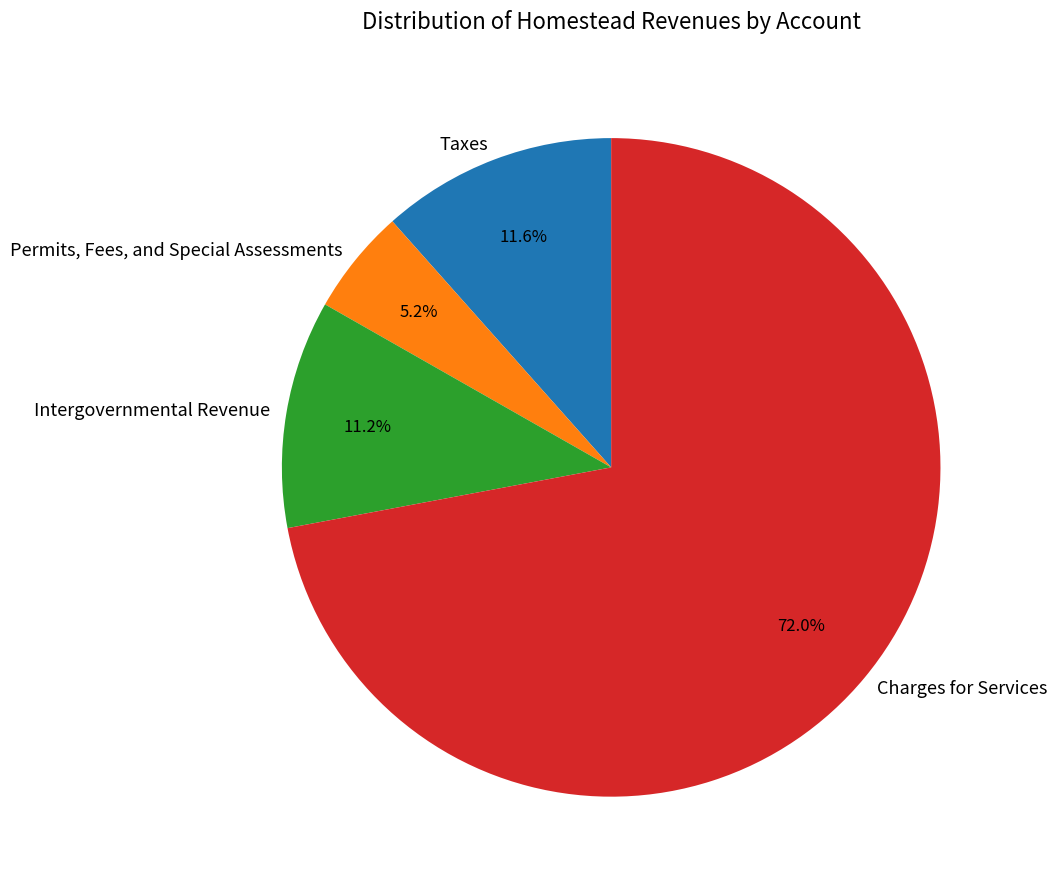

Which category has the biggest portion of the pie?

Charges for Services